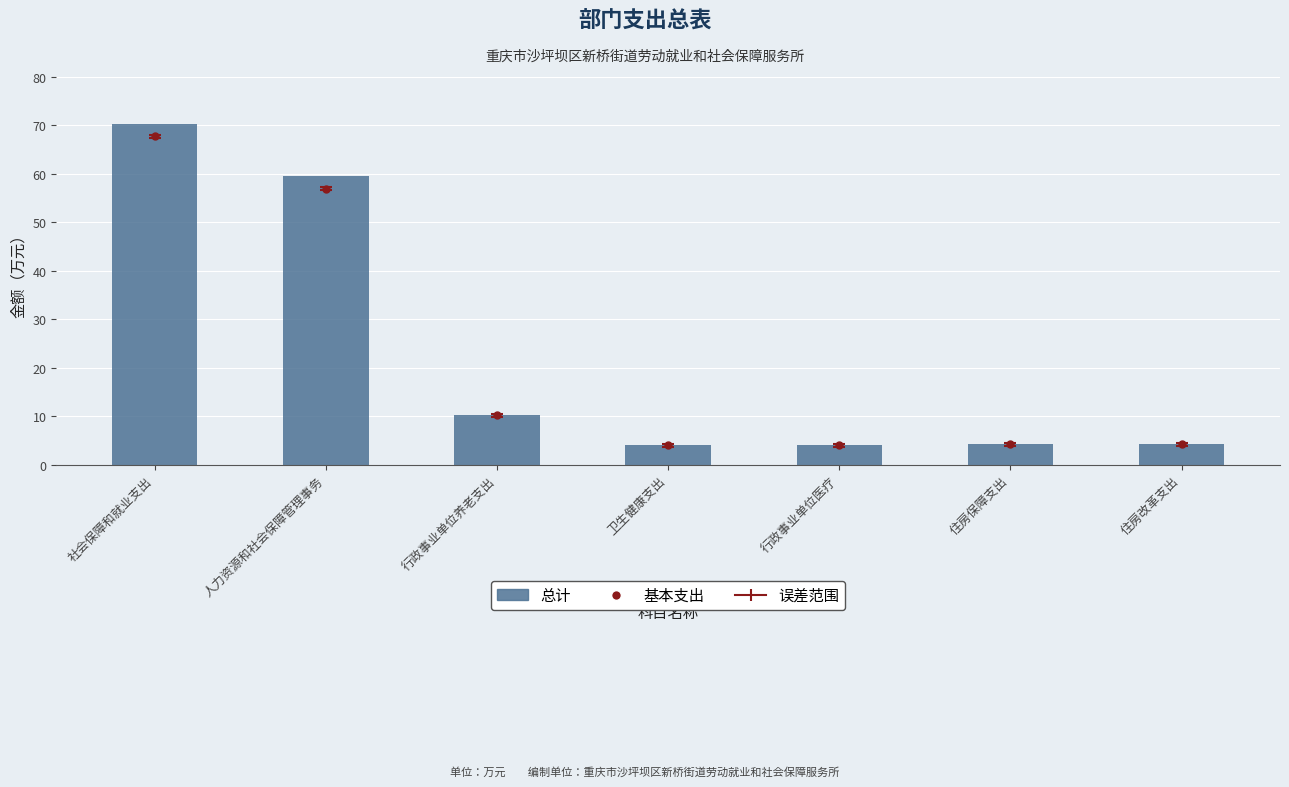

What is the difference between the maximum and second lowest values?

66.4